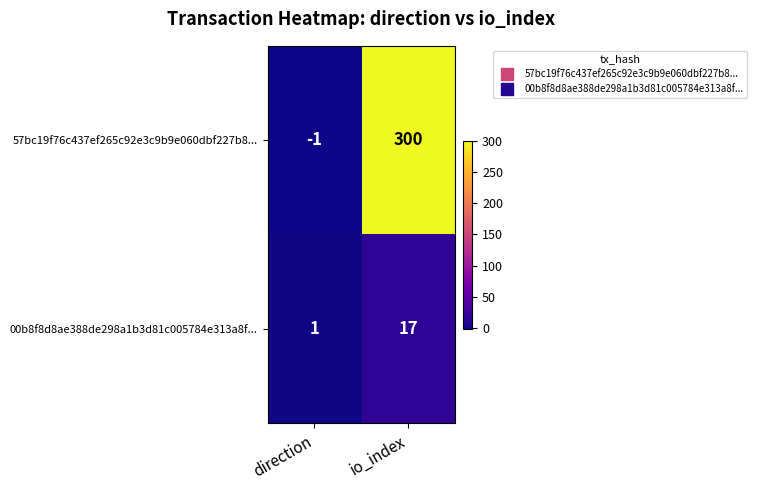

What is the sum of the 00b8f8d8ae388de298a1b3d81c005784e313a8f... values at direction and io_index?

18